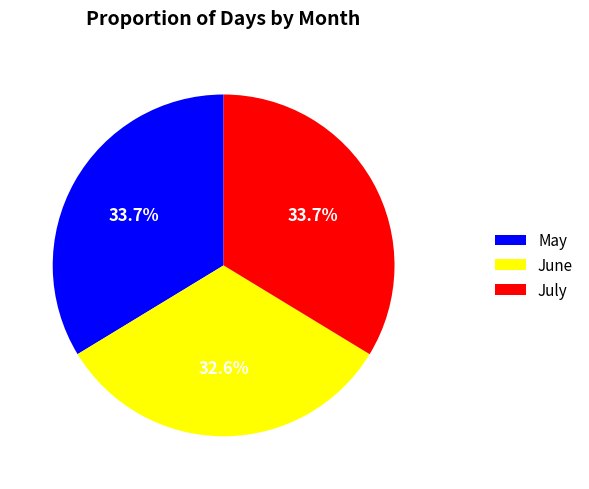

How much of the chart is everything except July?

66.3%